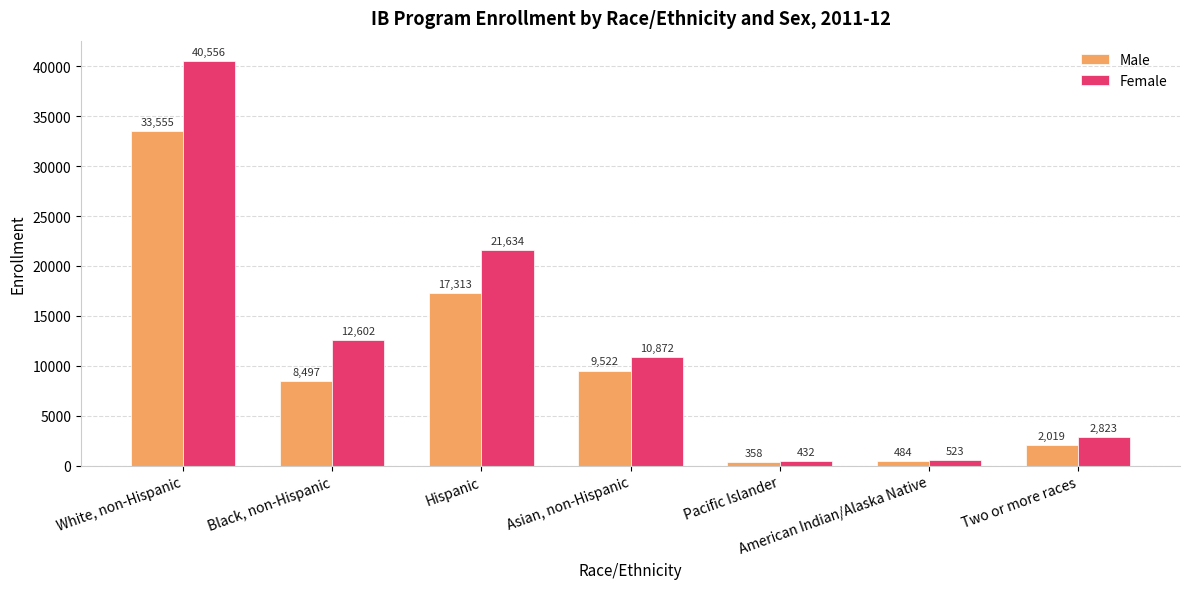

Rank the series by their maximum value, from lowest to highest.

Male, Female